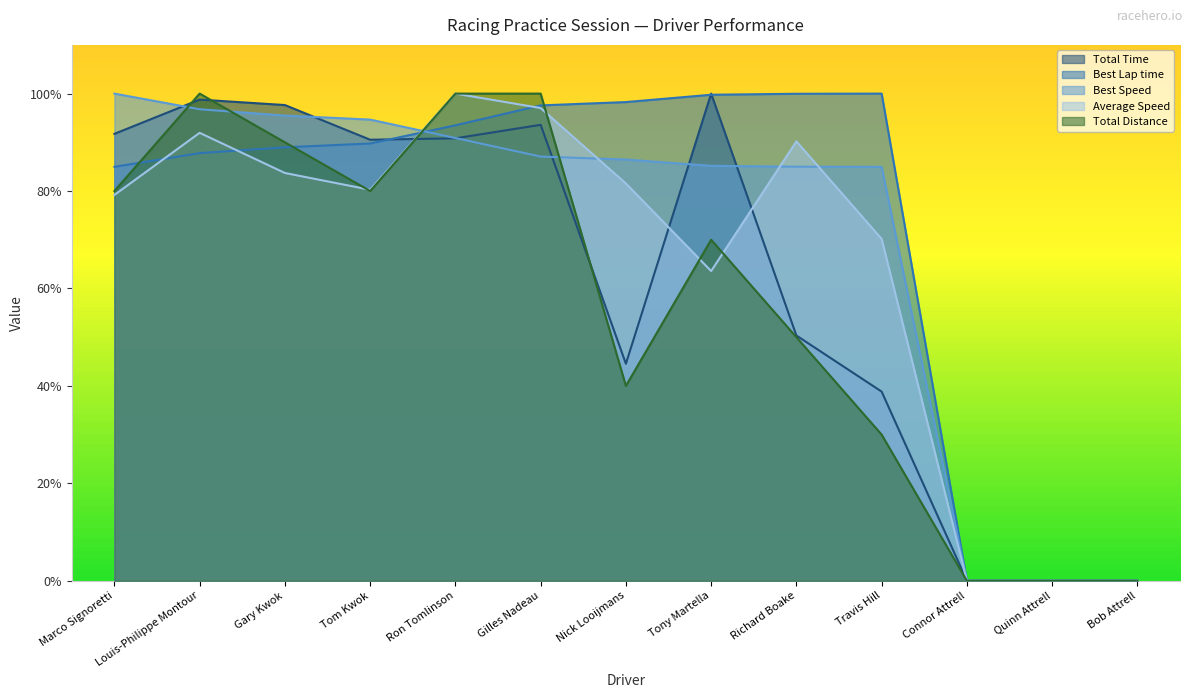

What is the sum of all Total Distance values?

740.0